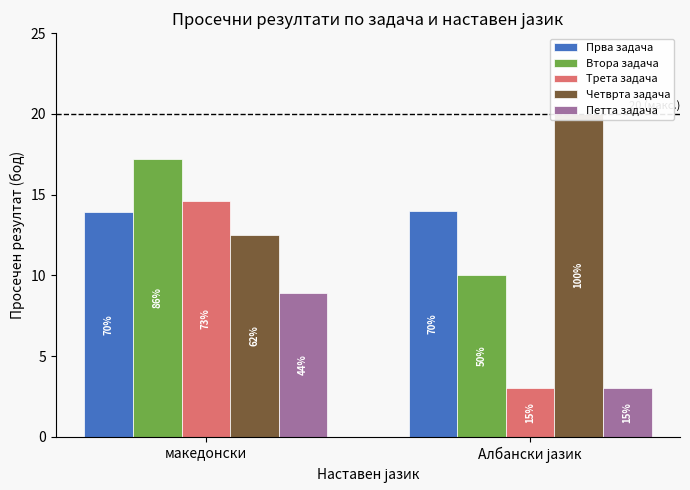

At how many categories does at least one series exceed 16?

2